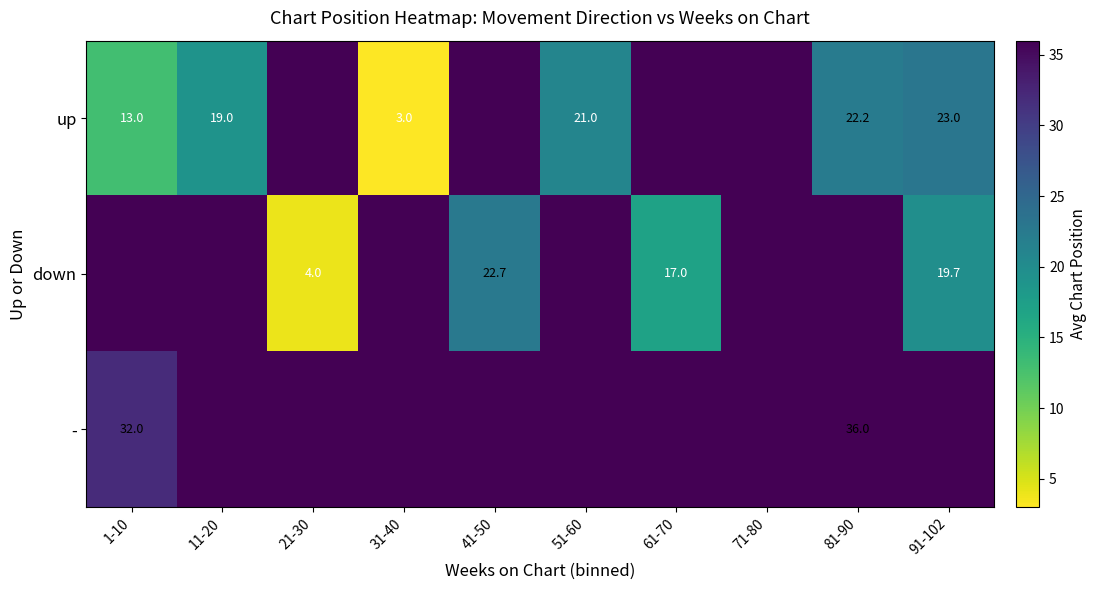

What is the sum of the up values at 81-90 and 91-102?

45.2